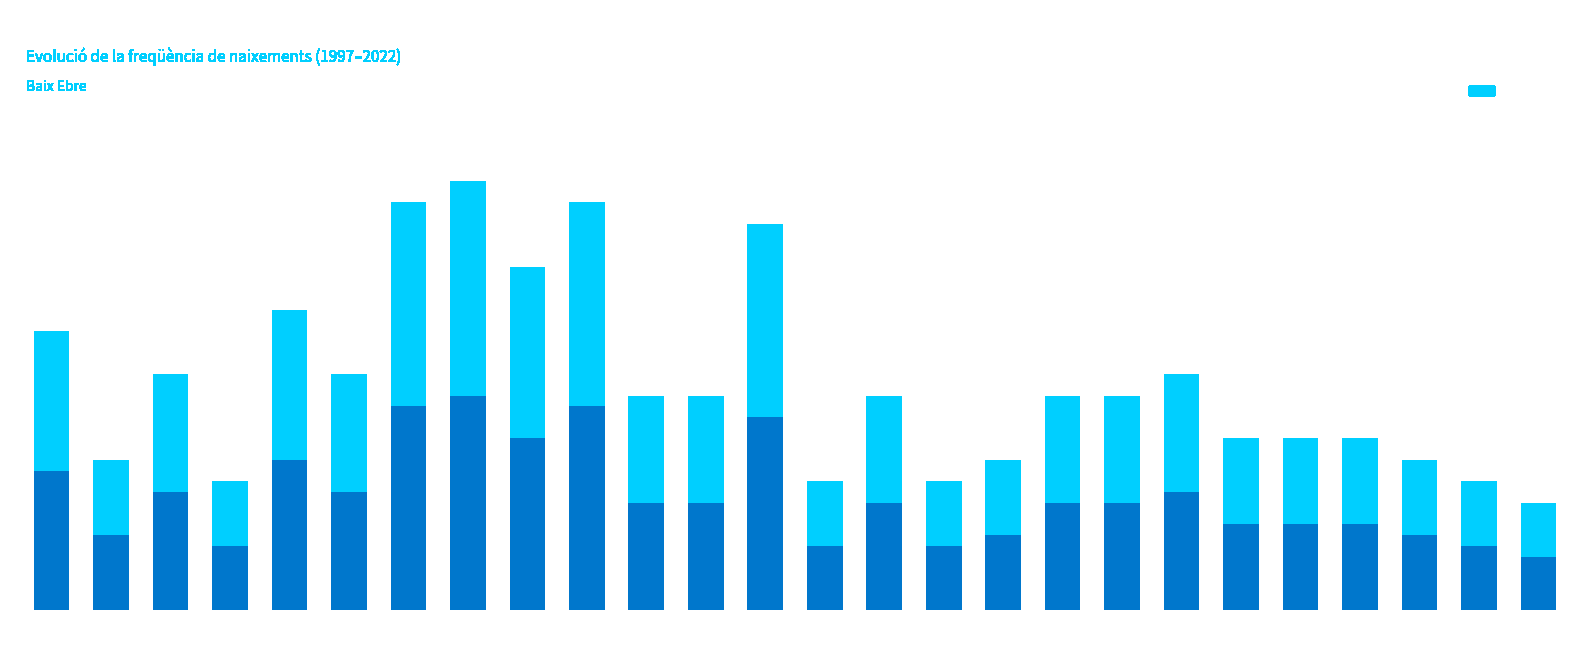

Reading left to right, list all the values displayed in this chart.

1997=13	1998=7	1999=11	2000=6	2001=14	2002=11	2003=19	2004=20	2005=16	2006=19	2007=10	2008=10	2009=18	2010=6	2011=10	2012=6	2013=7	2014=10	2015=10	2016=11	2017=8	2018=8	2019=8	2020=7	2021=6	2022=5